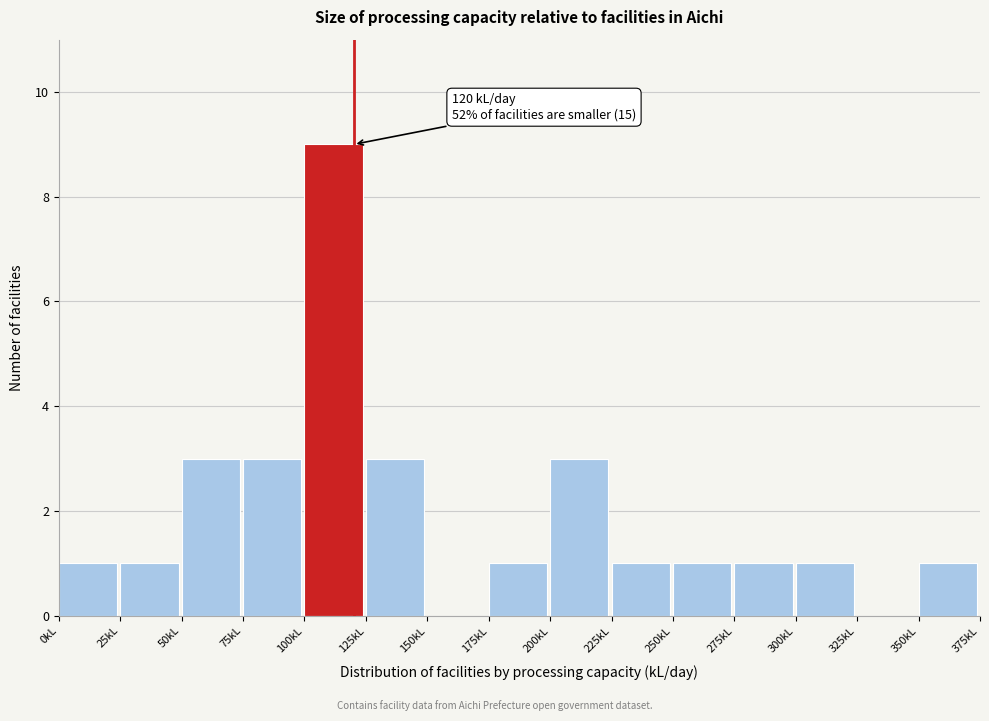

Over which range of the x-axis is the bar tallest?

100 to 125